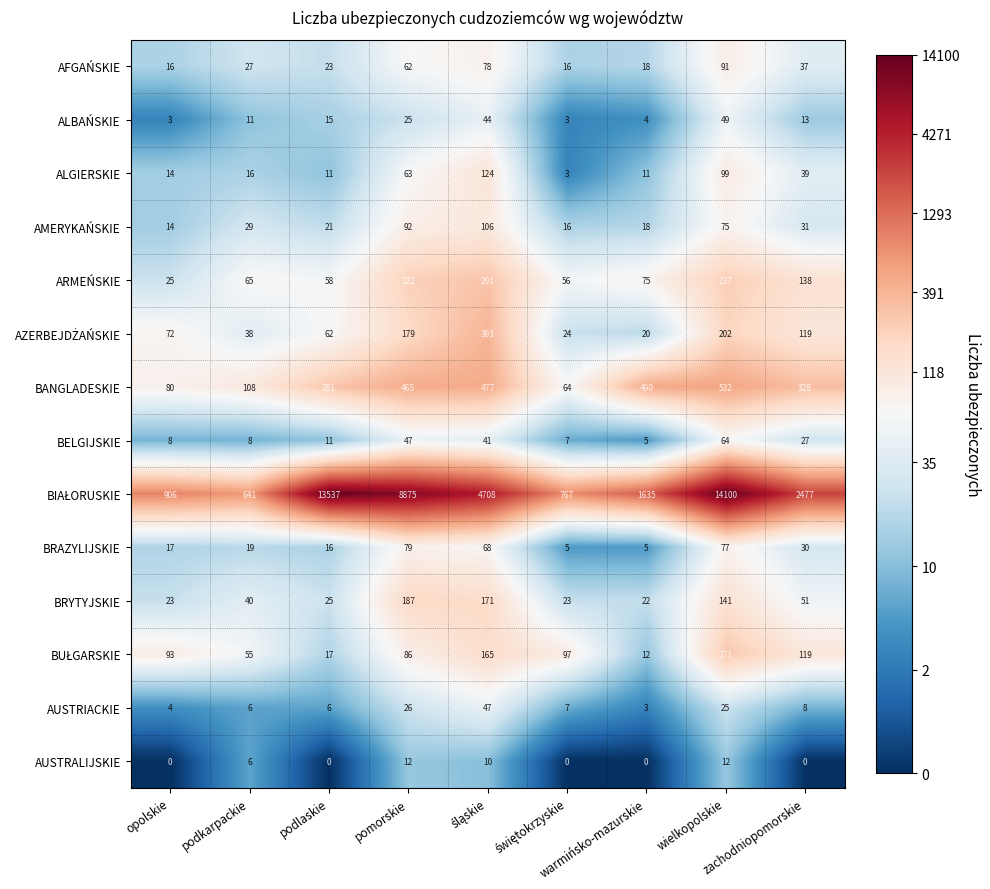

What is the spread (max minus min) of values at podkarpackie?

635